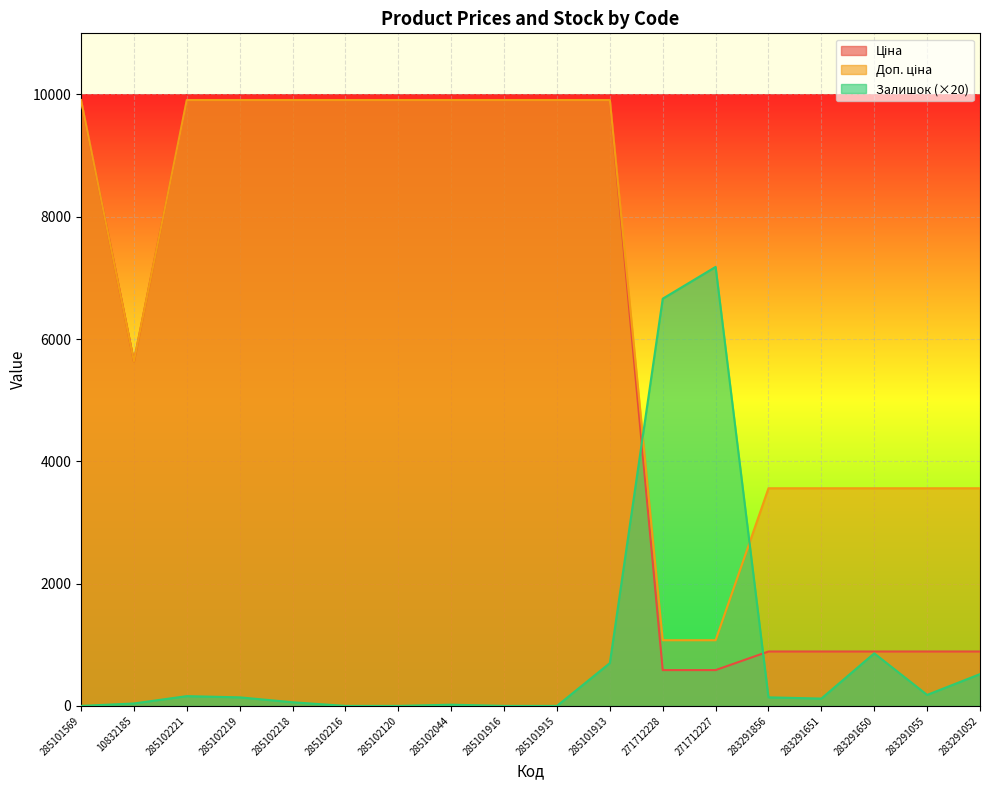

Rank the categories by Доп. ціна value from lowest to highest.

271712228, 271712227, 283291856, 283291651, 283291650, 283291055, 283291052, 10832185, 285101569, 285102221, 285102219, 285102218, 285102216, 285102120, 285102044, 285101916, 285101915, 285101913